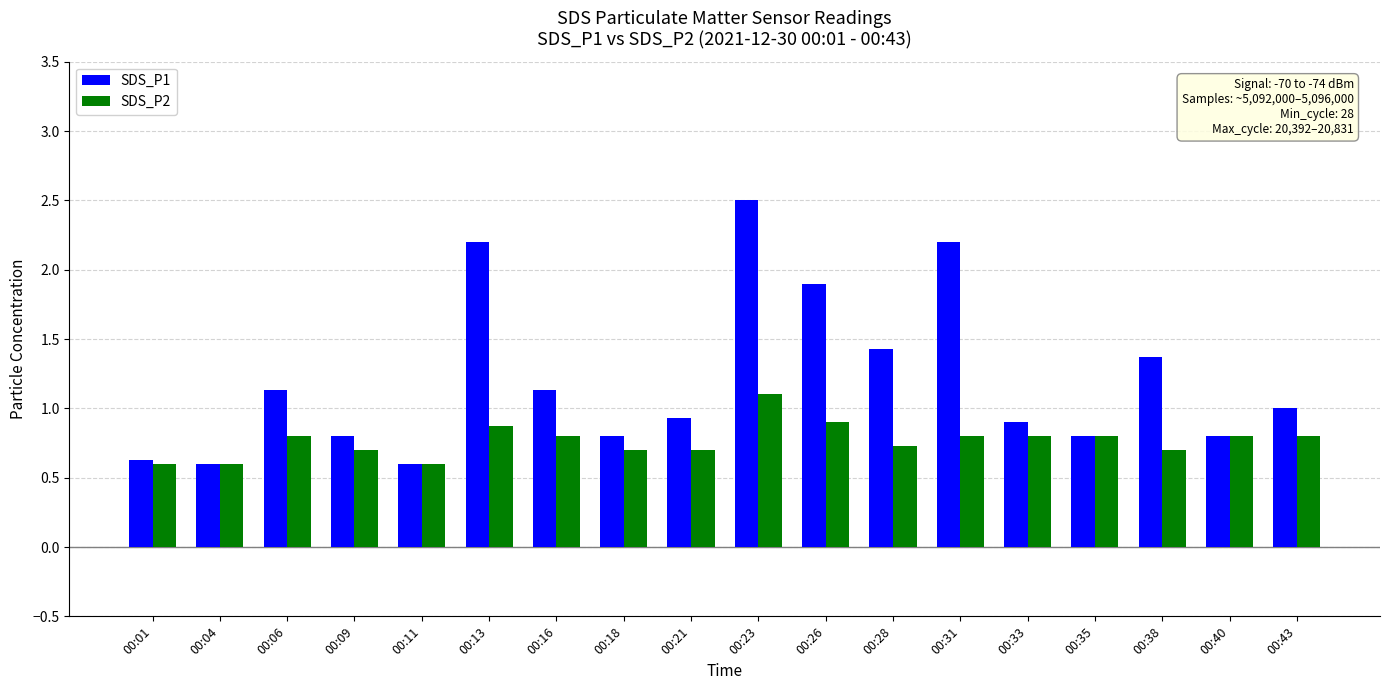

At which category is the sum across all series the highest?

00:23